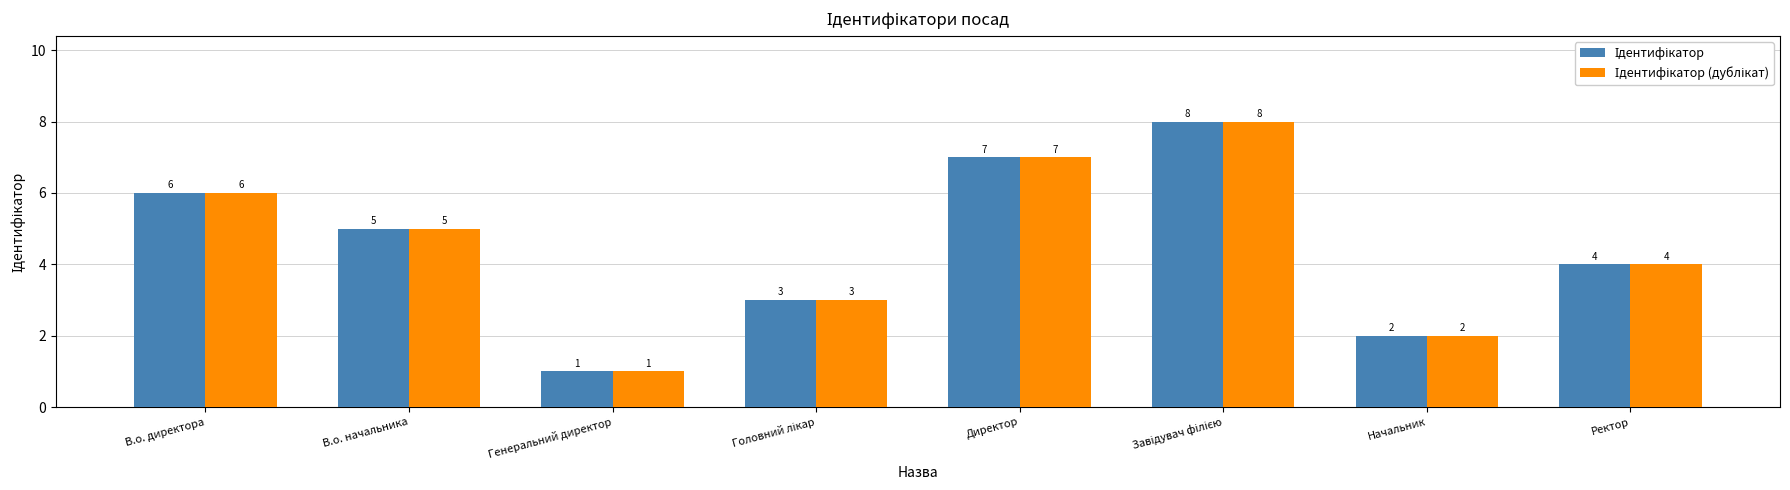

What is the greatest value displayed?

8